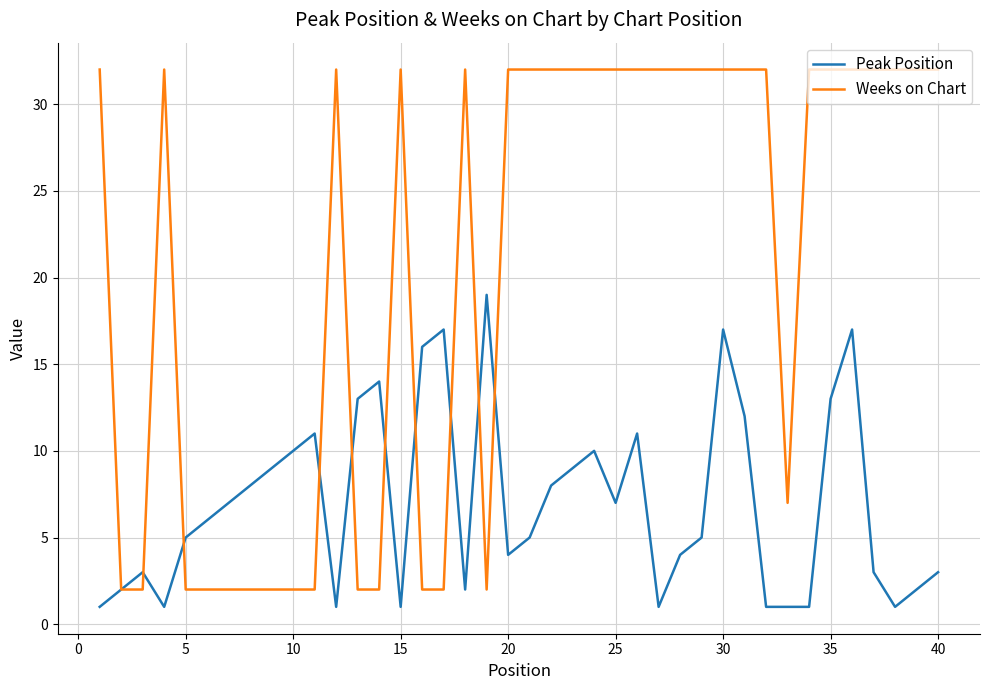

What is the difference between the maximum and minimum values in the Peak Position series?

18